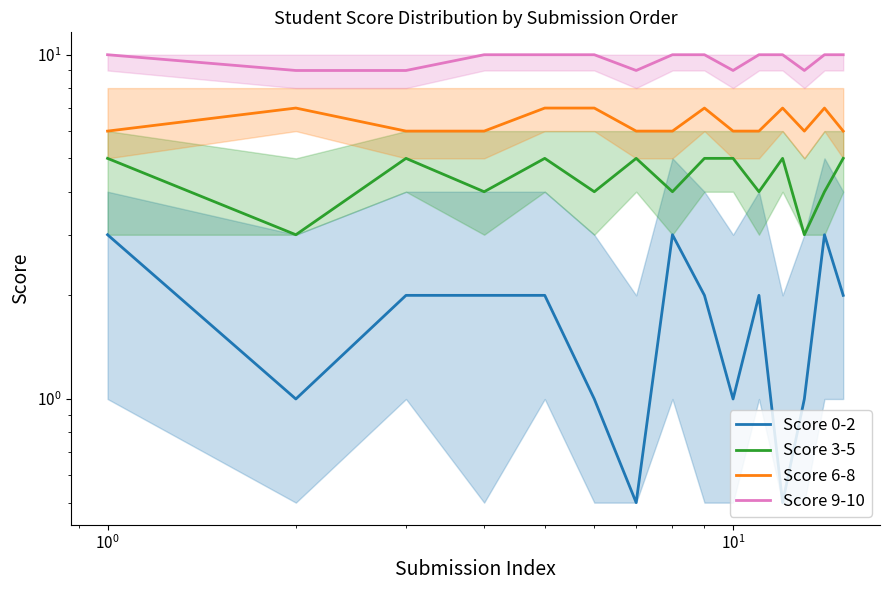

Rank the series by their maximum value, from highest to lowest.

Score 9-10, Score 6-8, Score 3-5, Score 0-2